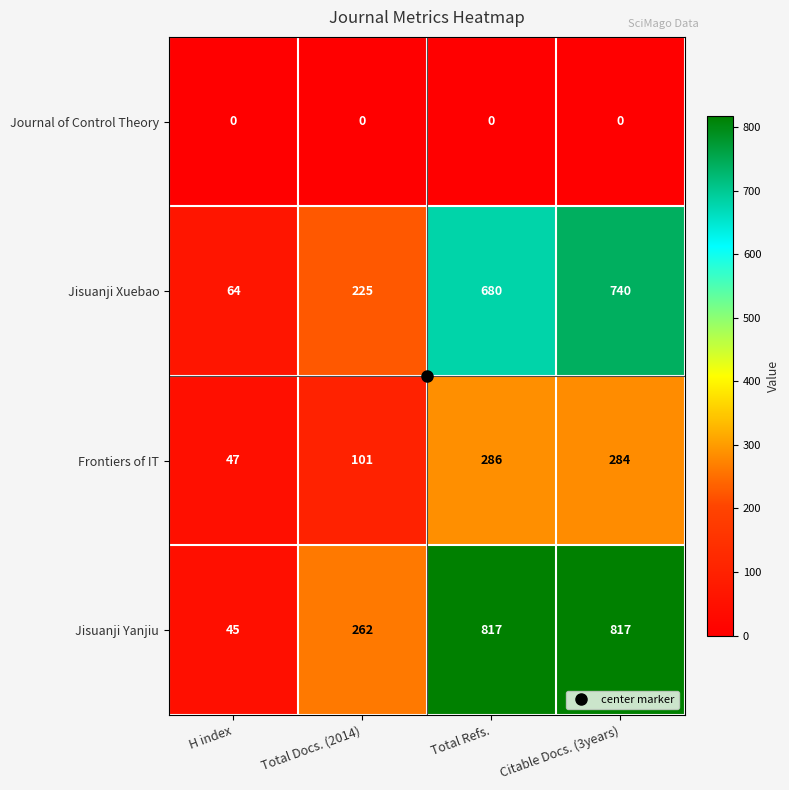

What is the average value of the Jisuanji Xuebao series?

427